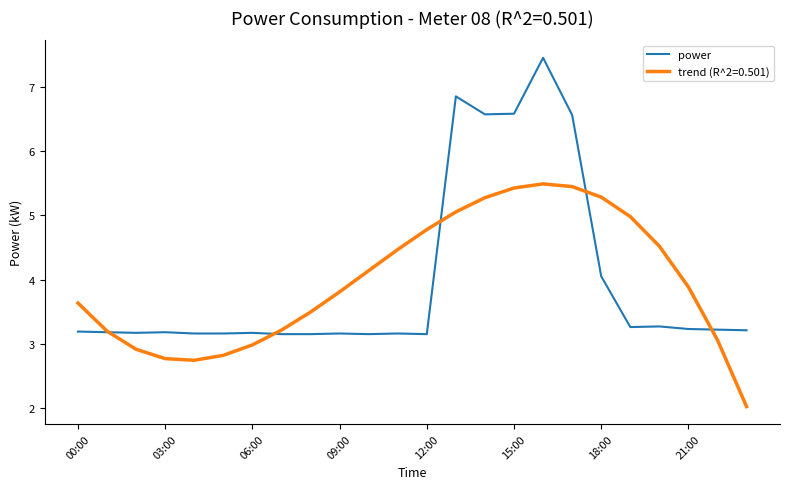

What is the minimum value shown in the chart?

2.0